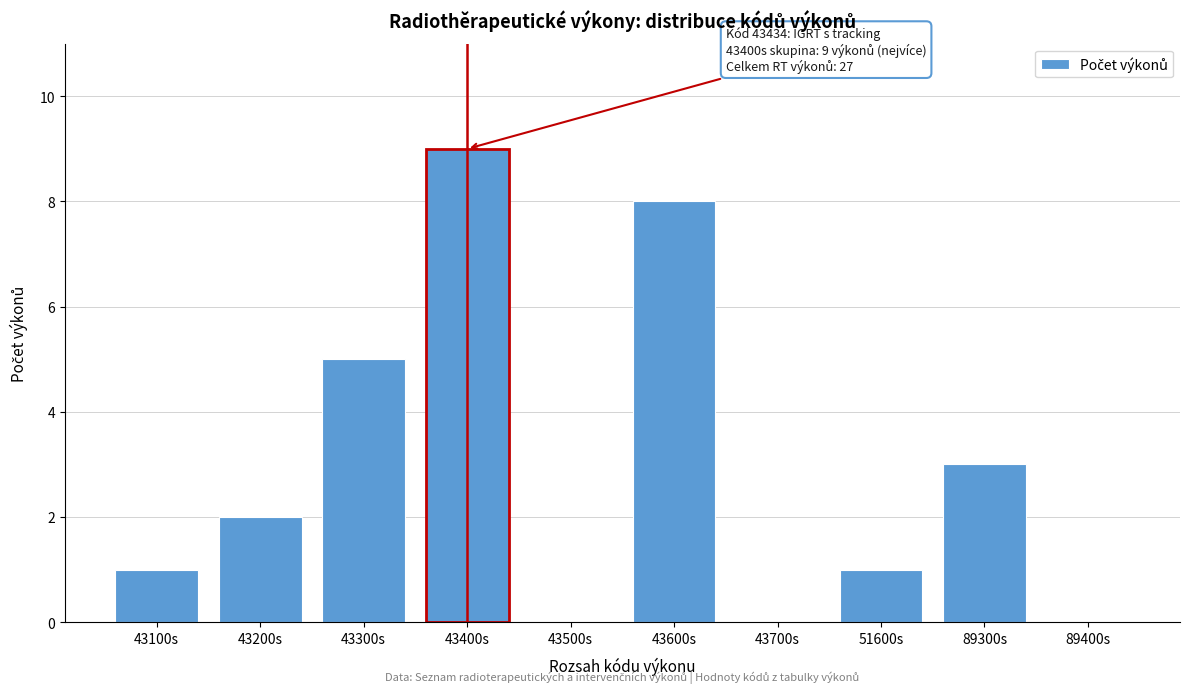

Reading left to right, transcribe all the data shown in this chart.

43100s=1	43200s=2	43300s=5	43400s=9	43500s=0	43600s=8	43700s=0	51600s=1	89300s=3	89400s=0